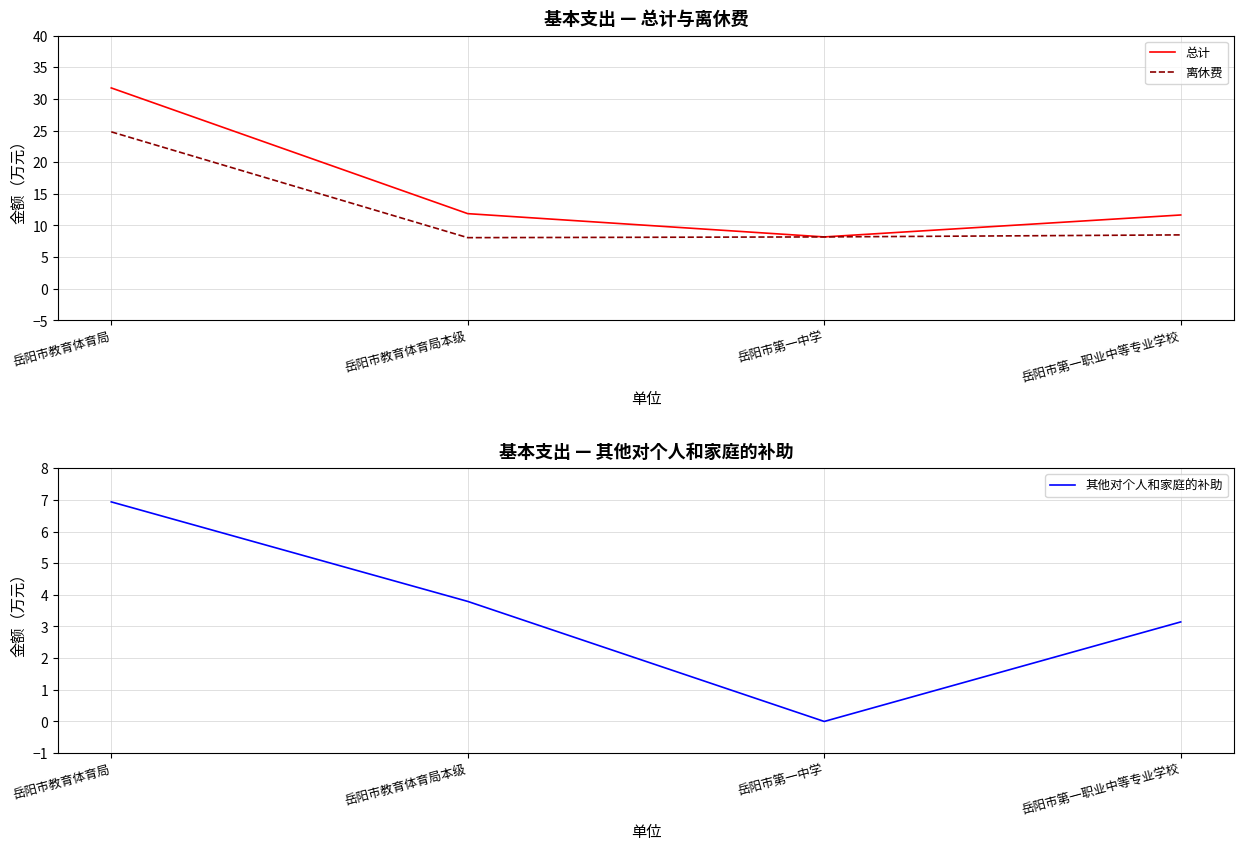

Which category has the lowest value in the 总计 series?

岳阳市第一中学